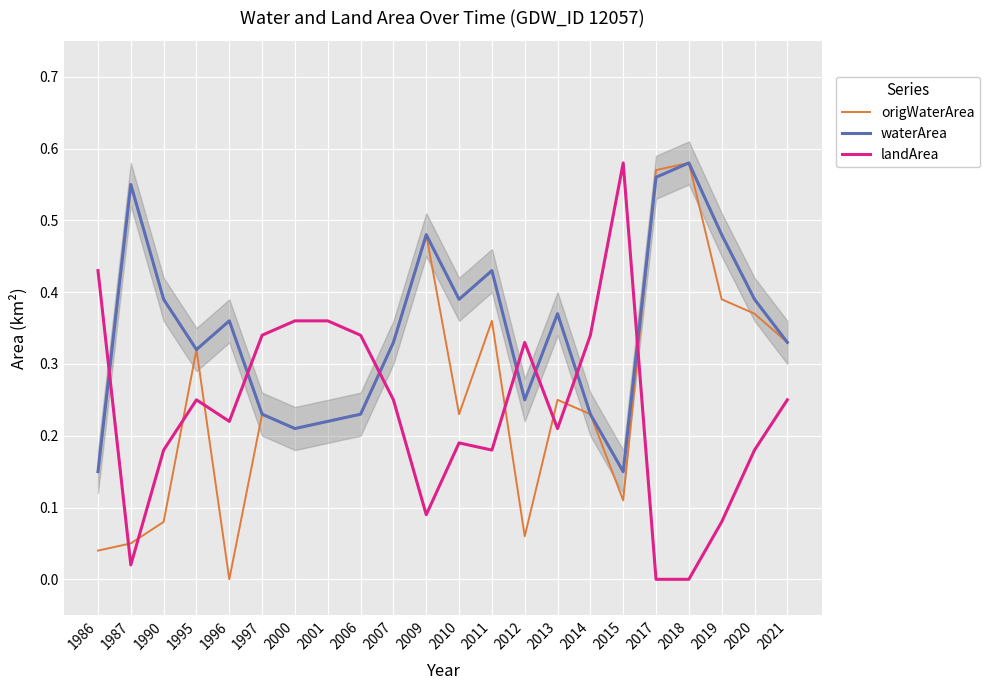

Rank the series at 2014 from highest to lowest value.

landArea, origWaterArea, waterArea